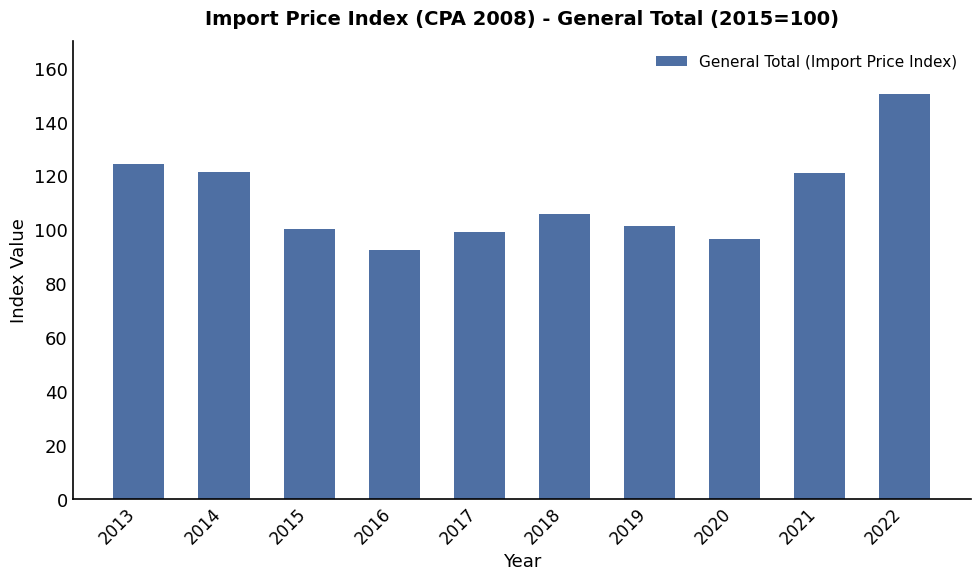

What is the change in value from 2016 to 2020?

+4.0